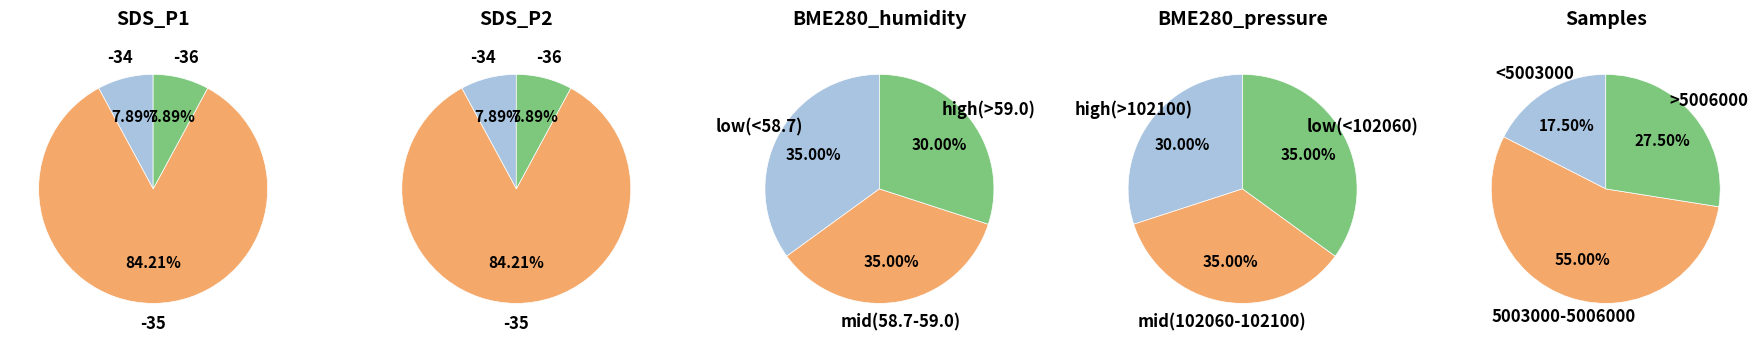

Combined, do 0 and 4 account for over 50%?

No